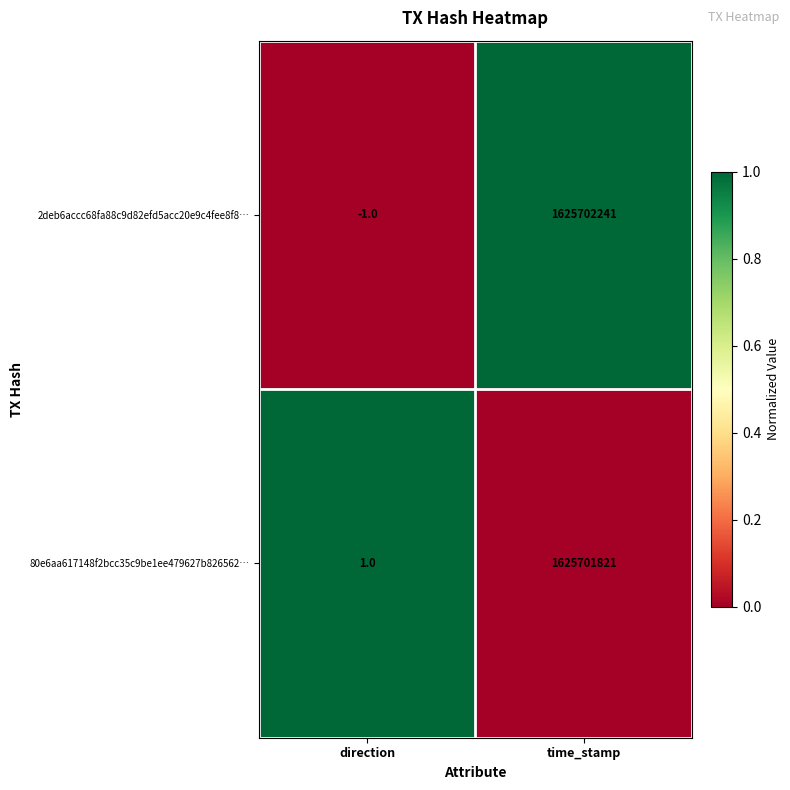

Which series has the largest range (max minus min)?

2deb6accc68fa88c9d82efd5acc20e9c4fee8f8…